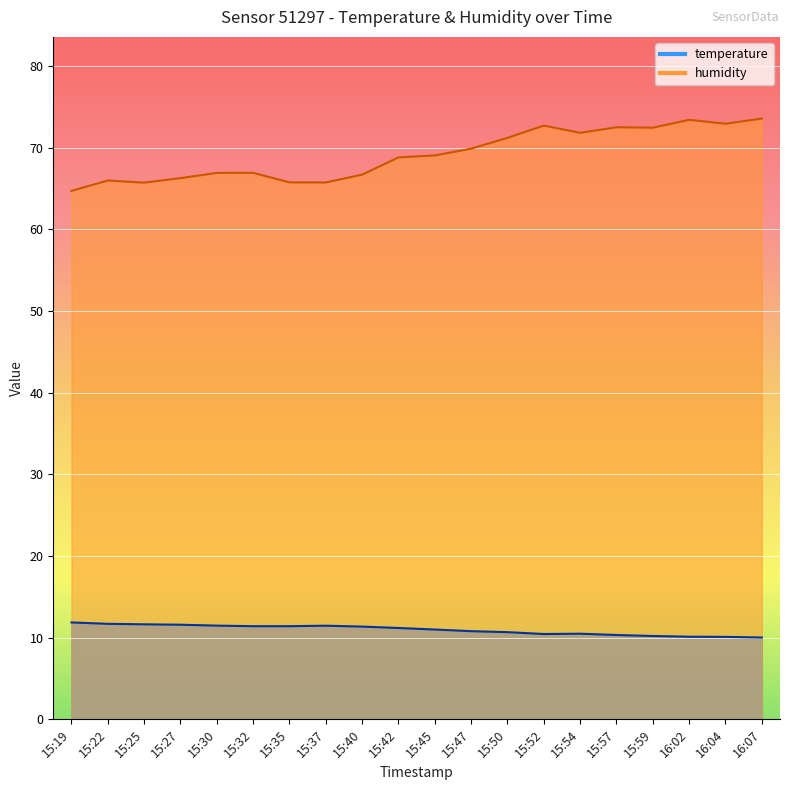

At which category is the sum across all series the highest?

16:07